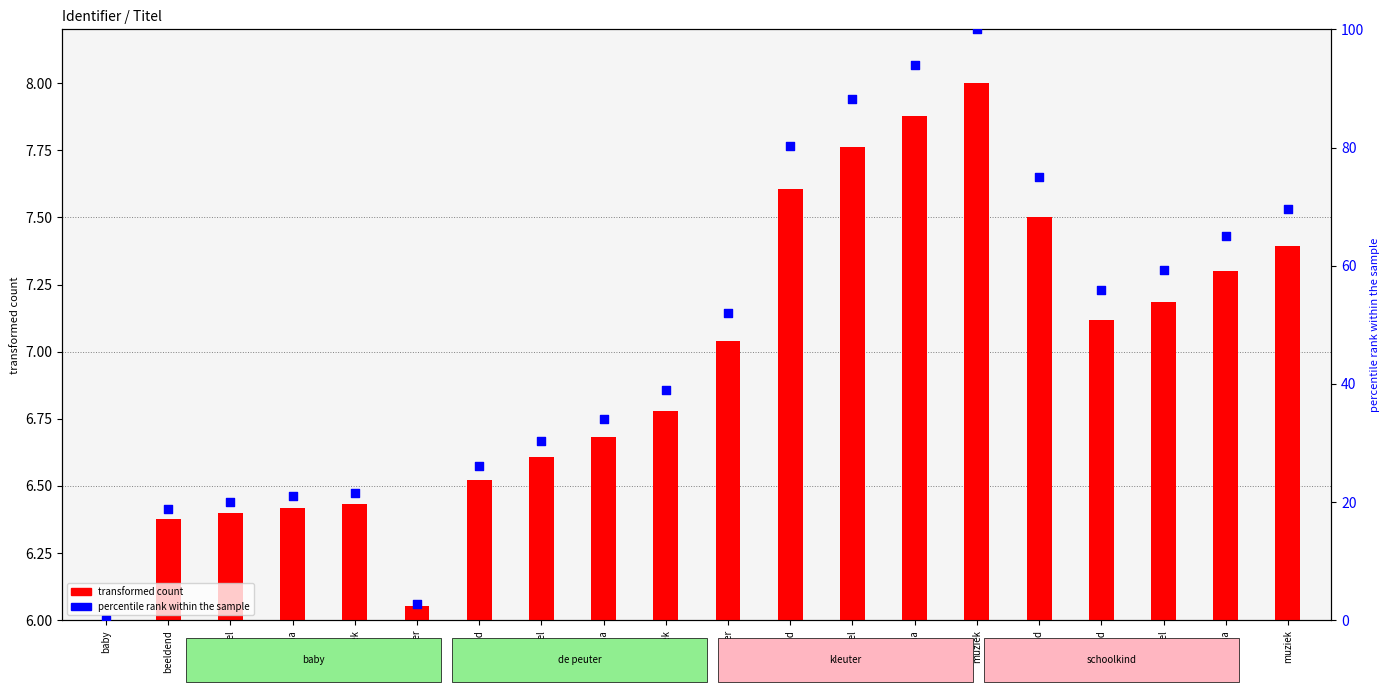

Between spel and spel, which is larger?

spel